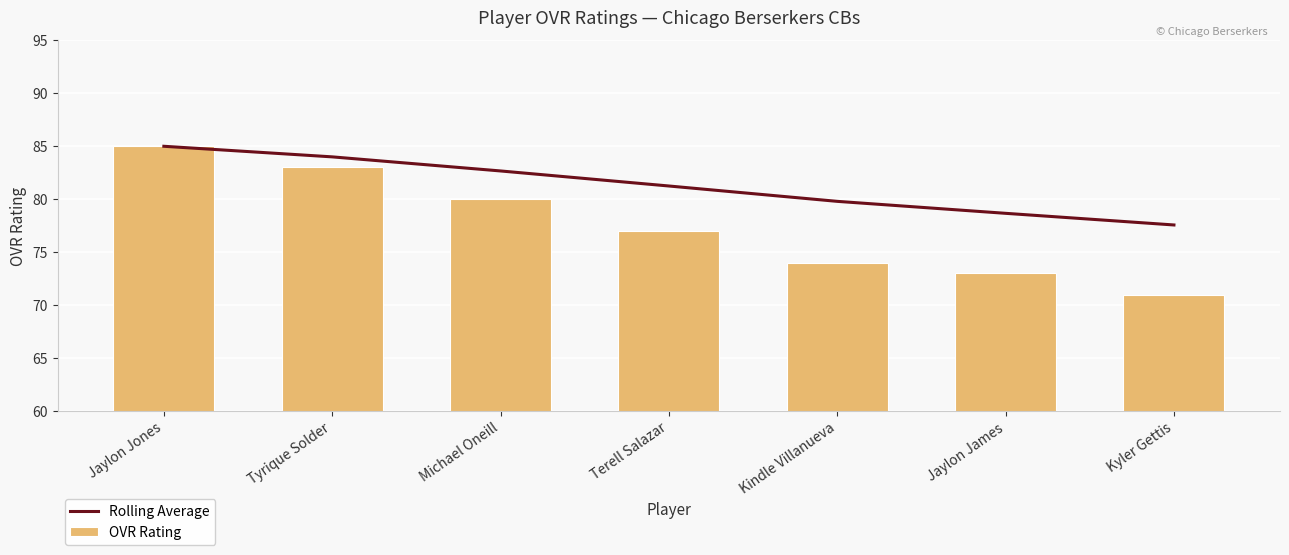

How many categories are shown in the chart?

7